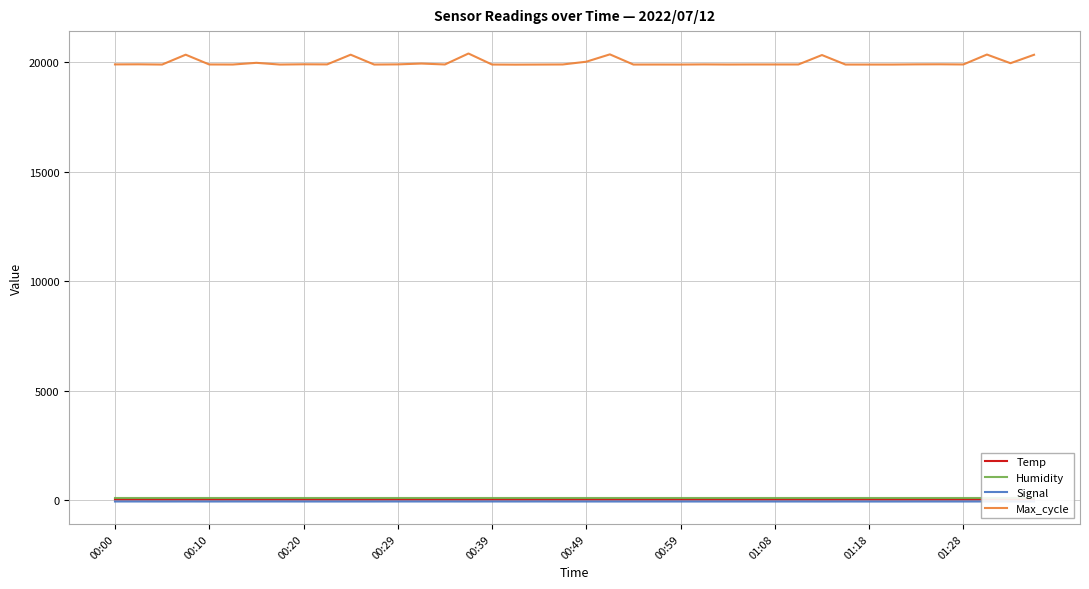

True or false: Humidity and Temp cross at least once.

False